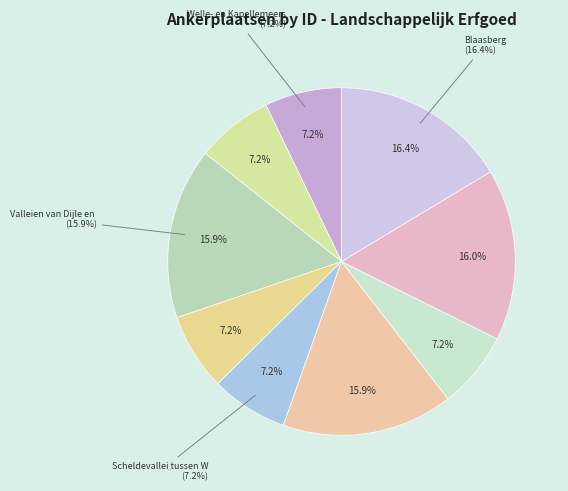

Which slice is the smallest?

Welle- en Kapellemeersen